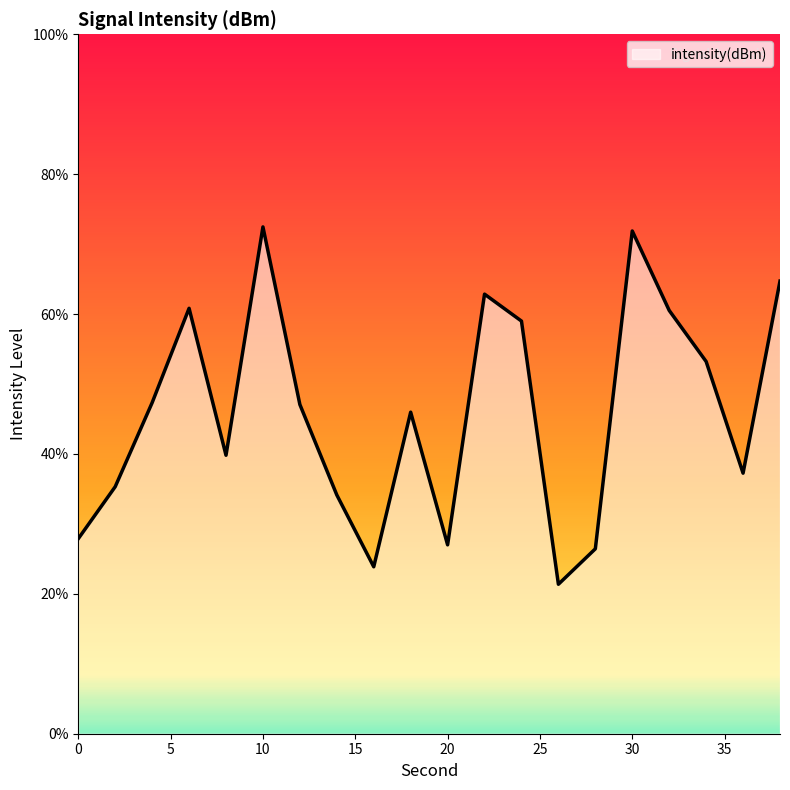

What is the difference between the maximum and minimum values?

51.1